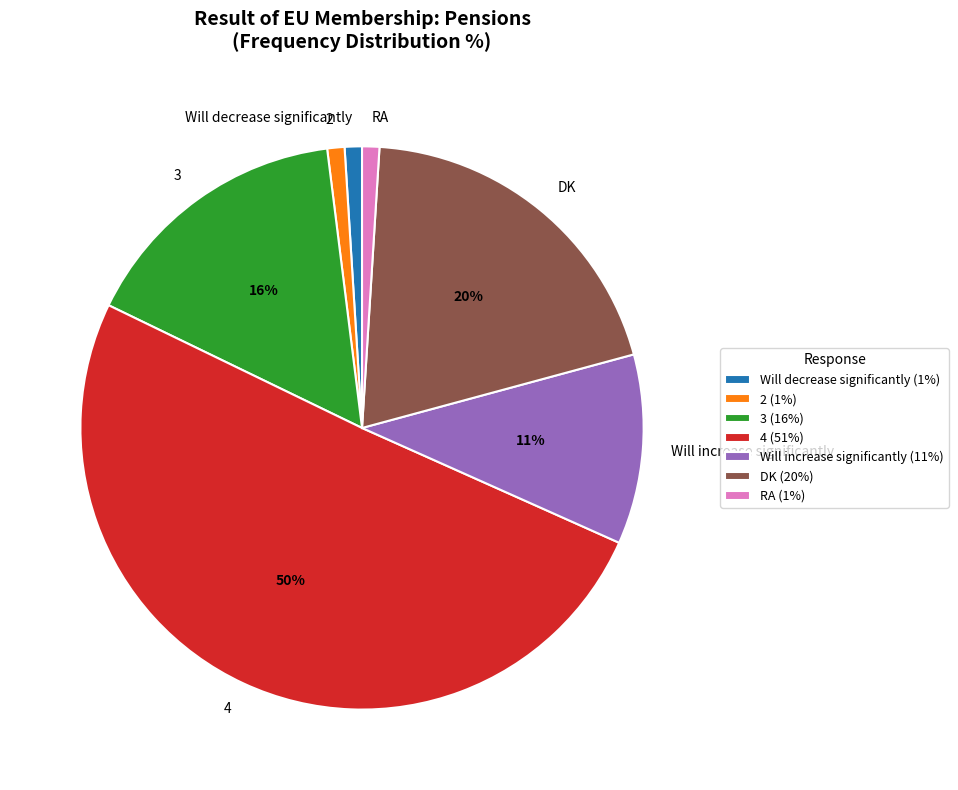

Is DK the majority of the pie?

No